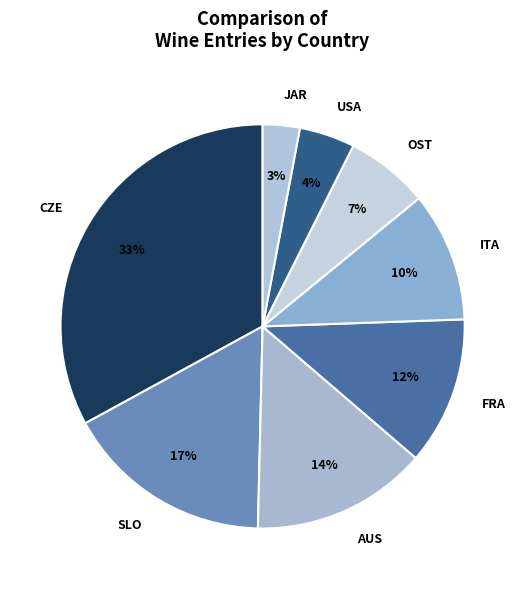

Do OST and ITA together represent more than half of the pie?

No